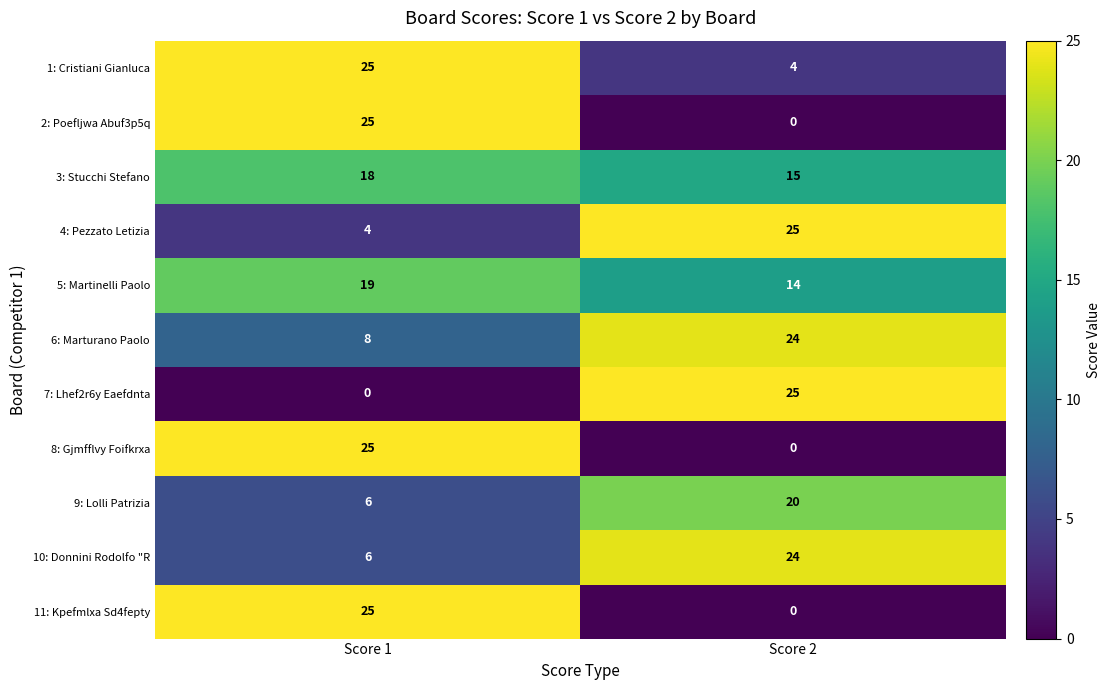

At which category is the sum across all series the highest?

Score 1